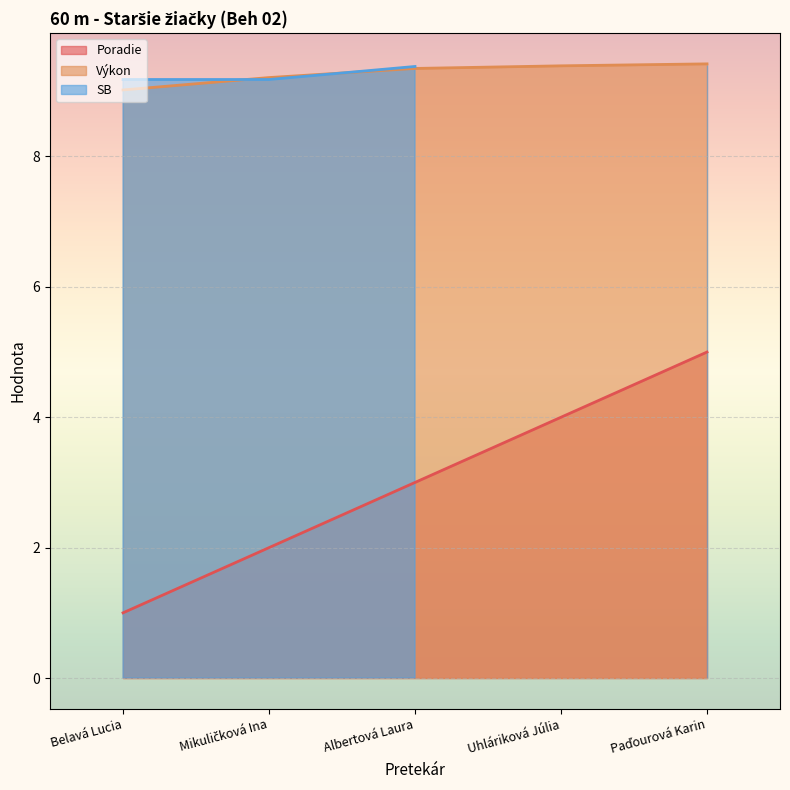

How many values in the Poradie series exceed 3?

2